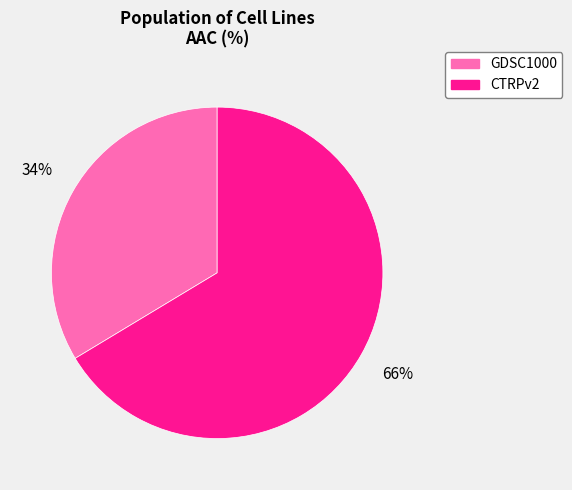

Is it true that CTRPv2 is 66% of the pie?

True